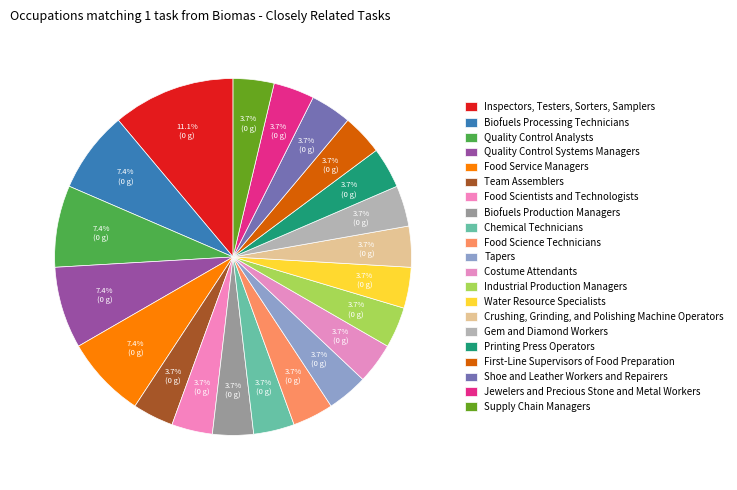

Count the number of slices in the pie.

21